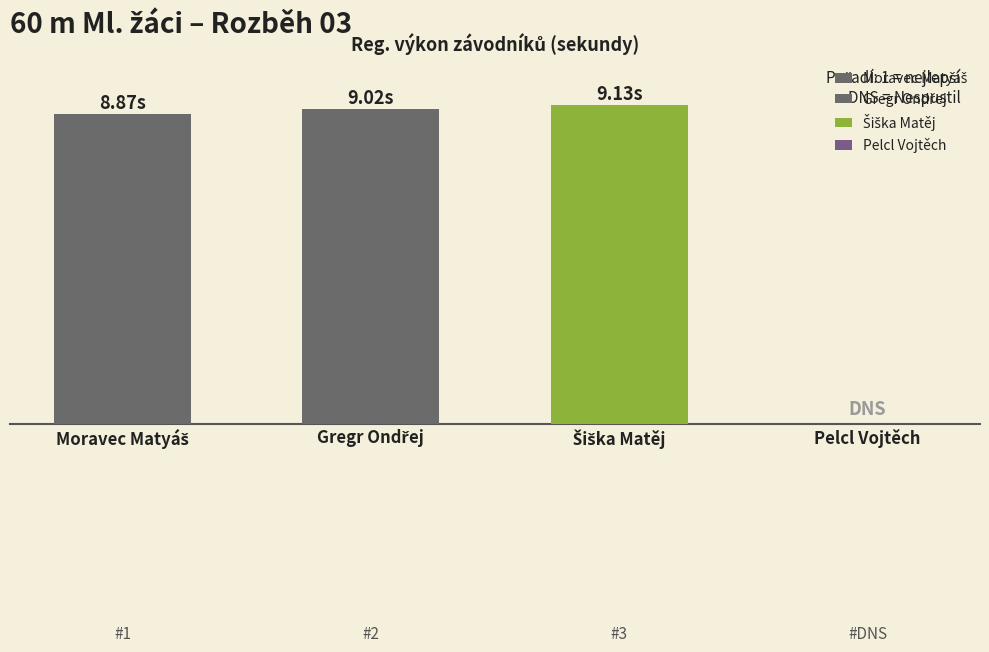

The chart shows a value of 5.1 at Moravec Matyáš. True or false?

False